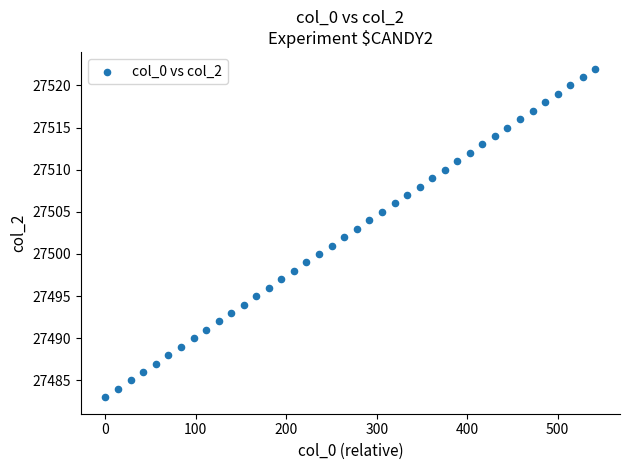

What is the range of Y values (max minus min)?

39